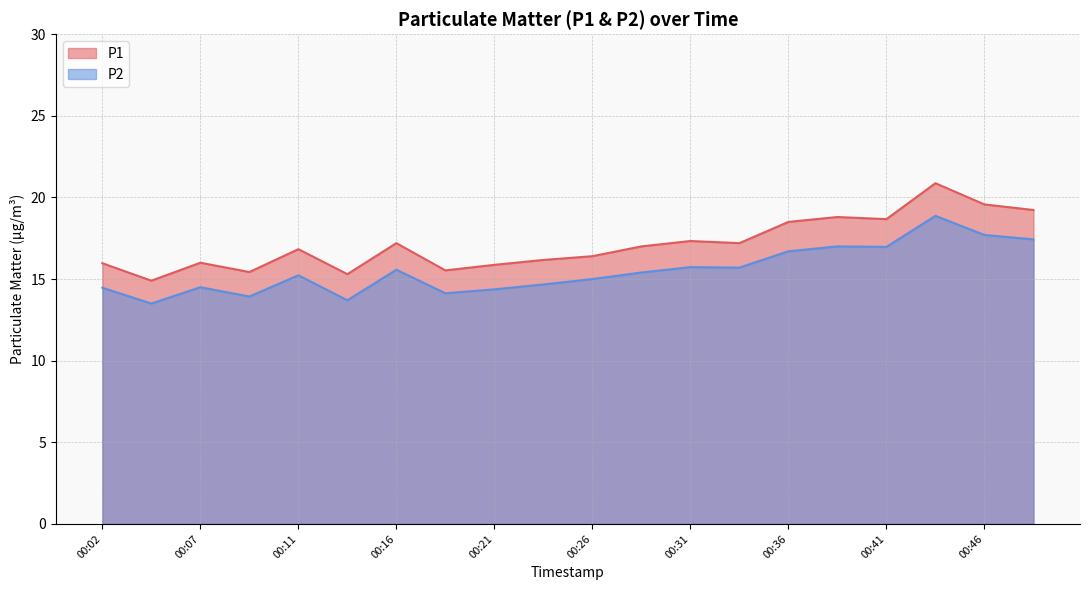

Rank the series at 00:34 from highest to lowest value.

P1, P2